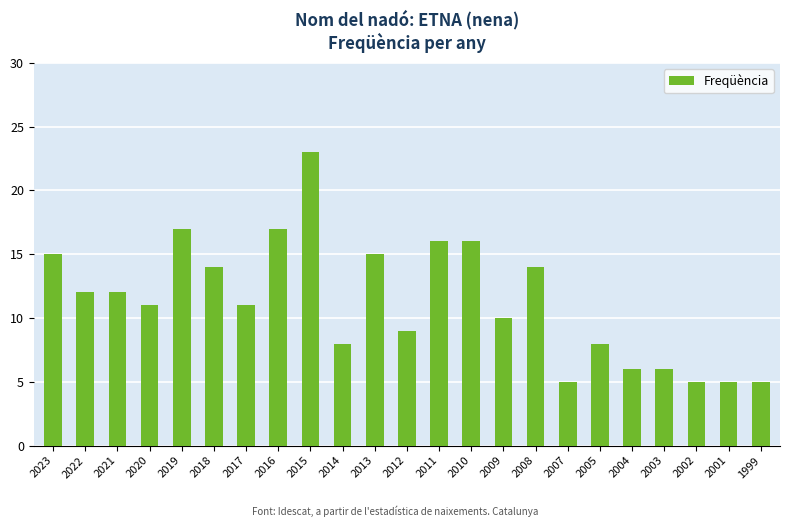

Reading right to left, what are all the values shown in this chart?

1999=5	2001=5	2002=5	2003=6	2004=6	2005=8	2007=5	2008=14	2009=10	2010=16	2011=16	2012=9	2013=15	2014=8	2015=23	2016=17	2017=11	2018=14	2019=17	2020=11	2021=12	2022=12	2023=15